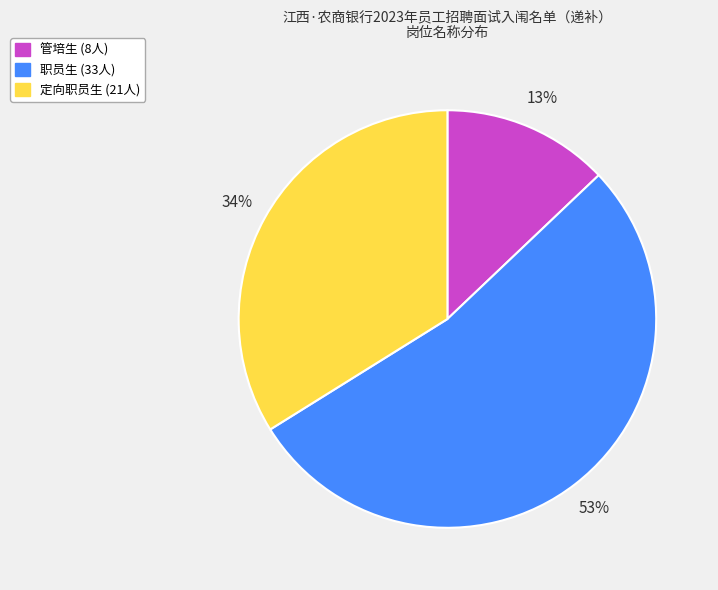

To the nearest percent, what portion does 职员生 represent?

53%